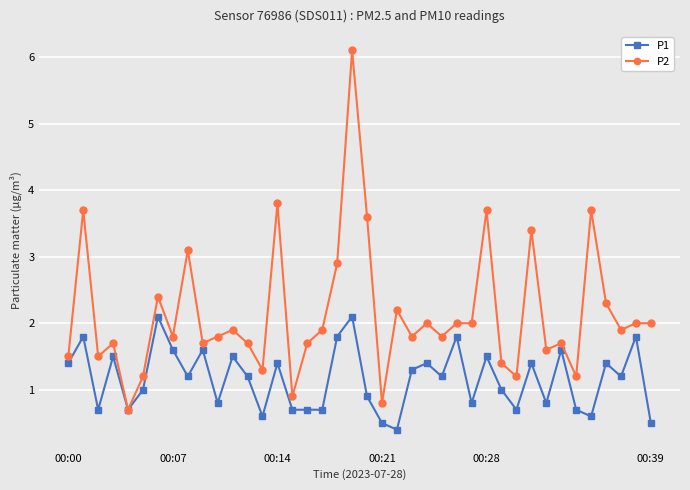

How many values in the P2 series are below 1?

3